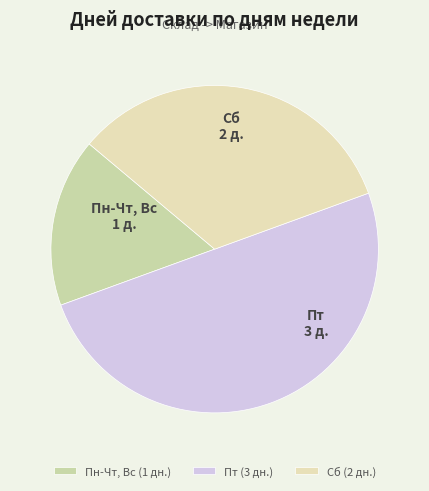

The Сб slice represents 18% of the pie. True or false?

False